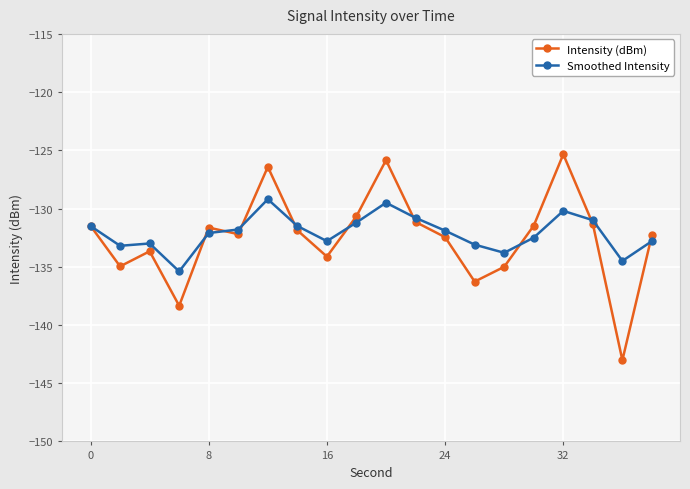

What is the maximum value shown in the chart?

-125.3